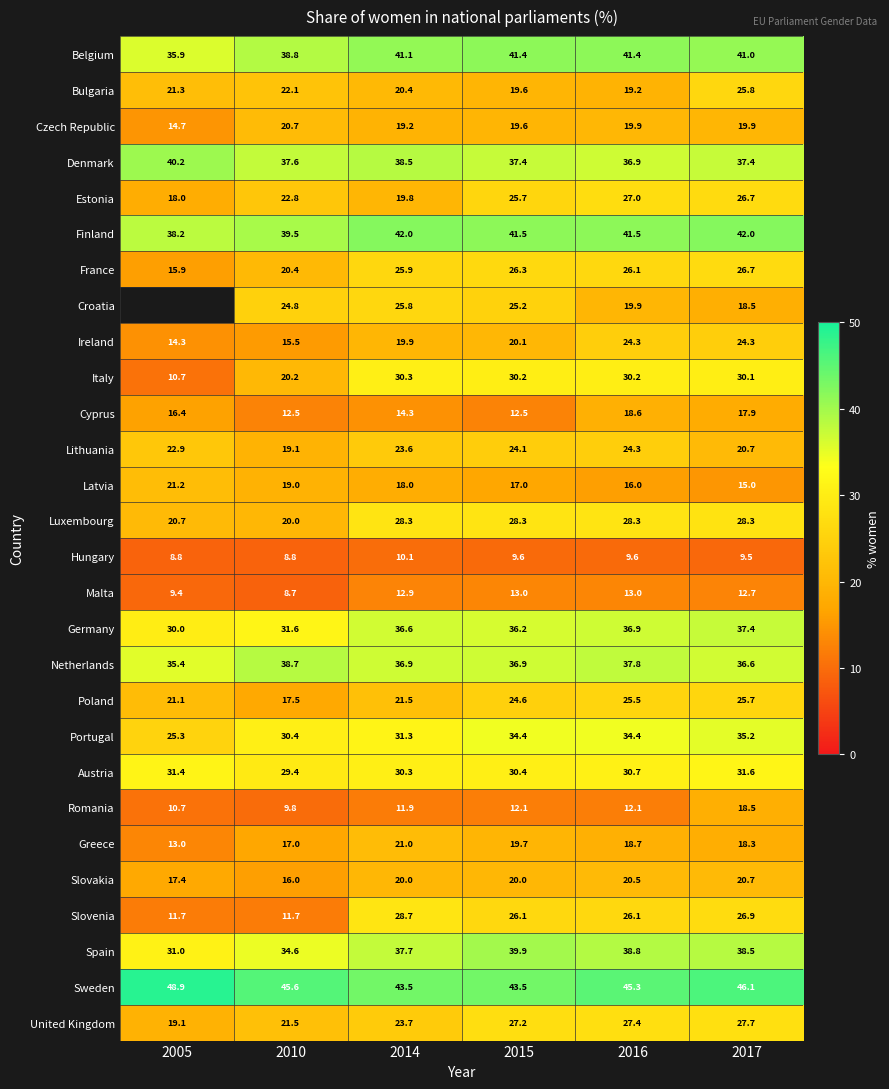

Which has a higher value, 2010 or 2017?

2017